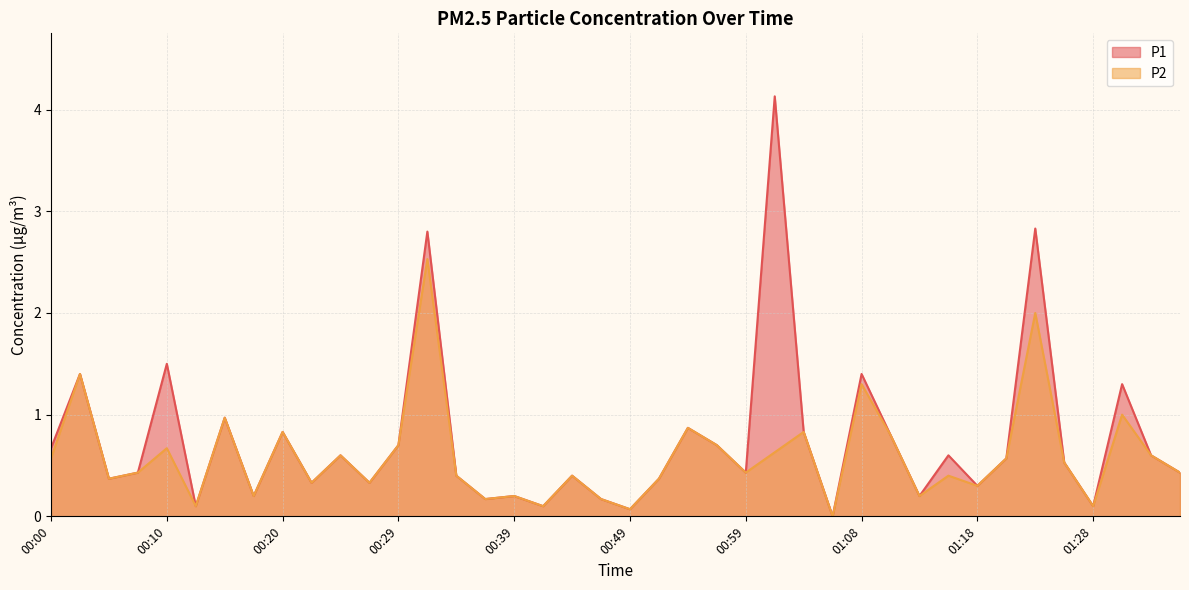

Is it true that P2 equals 1.1 at 00:10?

False